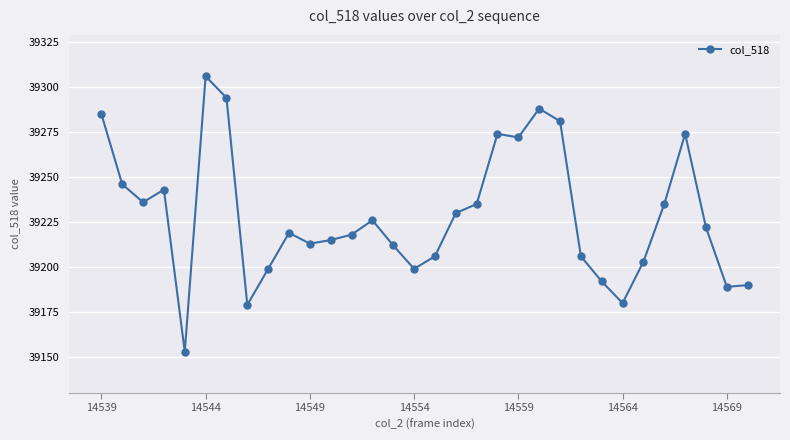

True or false: the data has more than 1 interior local peaks.

True